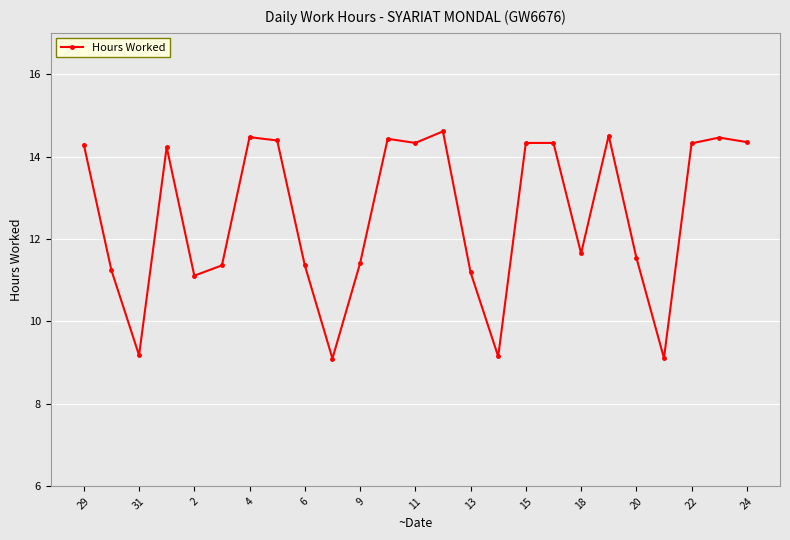

What is the maximum value shown in the chart?

14.6